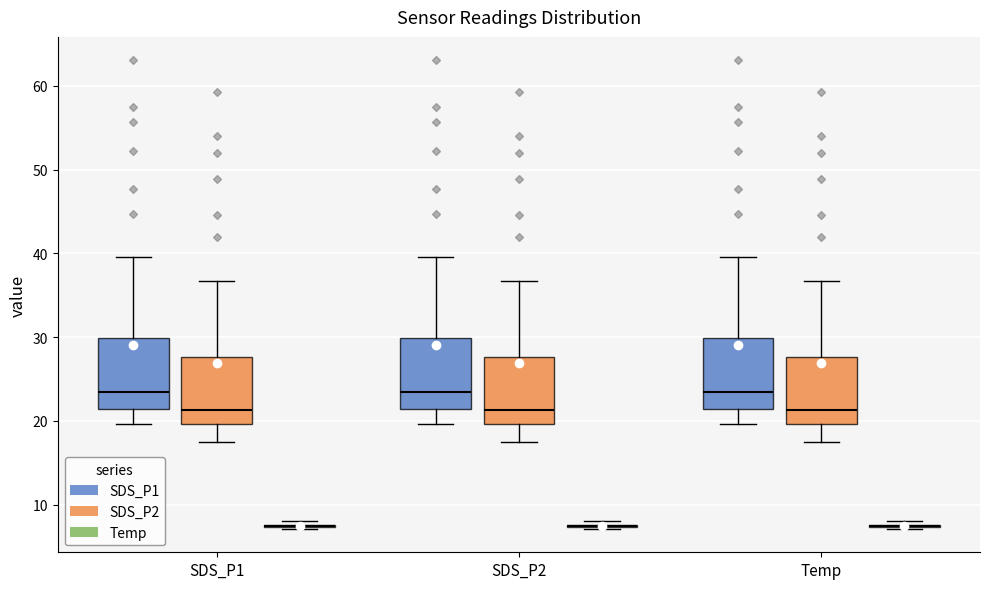

Where does the median line of the box for SDS_P1 (SDS_P1) sit on the y-axis? The values are not printed on the chart, so give them approximately, as read against the axis.

23